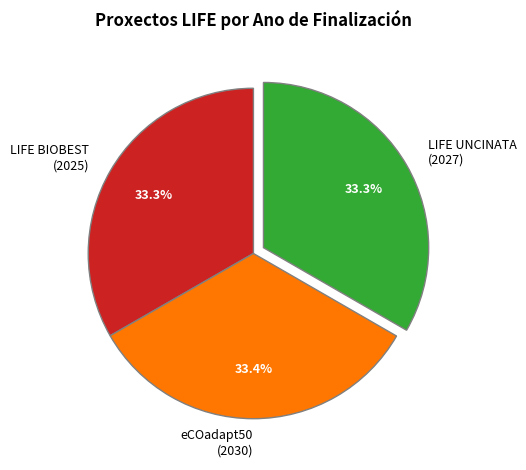

What percentage do LIFE UNCINATA (2027) and LIFE BIOBEST (2025) together represent?

66.6%